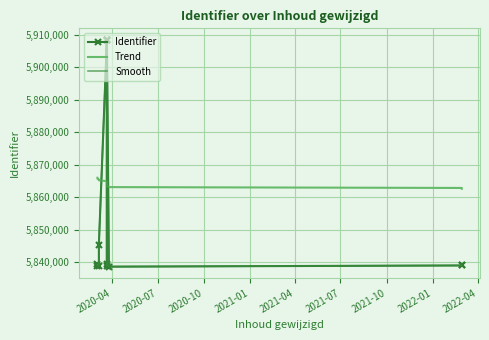

Reading left to right, transcribe all the data shown in this chart.

Identifier: 5838914.0	5839446.0	5838909.0	5845416.0	5908378.0	5908388.0	5908409.0	5908410.0	5838913.0	5839442.0	5908444.0	5838606.0	5838973.0	5838980.0
Trend: 5865958.9	5865697.4	5865435.9	5865174.4	5864912.9	5864651.4	5864389.9	5864128.4	5863866.9	5863605.4	5863343.9	5863082.4	5862820.9	5862559.4
Smooth: 5838916.7	5839448.6	5838911.7	5845418.0	5908373.7	5908383.6	5908404.6	5908405.6	5838915.5	5839444.4	5908439.5	5838608.4	5838975.4	5838982.4